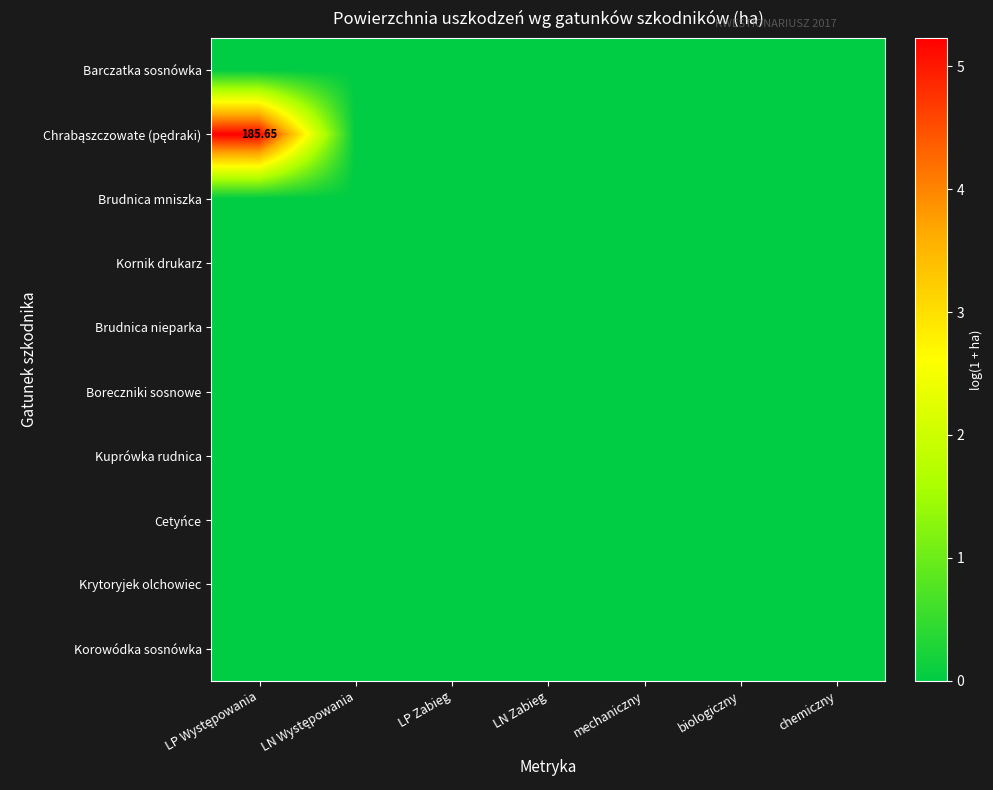

Rank the series at LP Zabieg from lowest to highest value.

Barczatka sosnówka, Chrabąszczowate (pędraki), Brudnica mniszka, Kornik drukarz, Brudnica nieparka, Boreczniki sosnowe, Kuprówka rudnica, Cetyńce, Krytoryjek olchowiec, Korowódka sosnówka